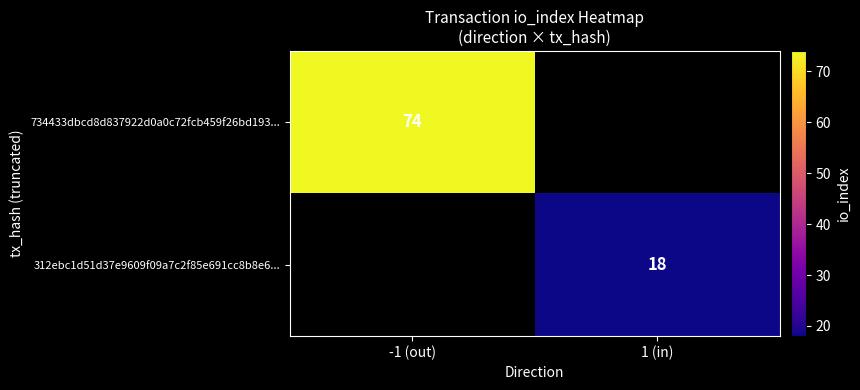

Is it true that 734433dbcd8d837922d0a0c72fcb459f26bd193... equals 108 at -1 (out)?

False